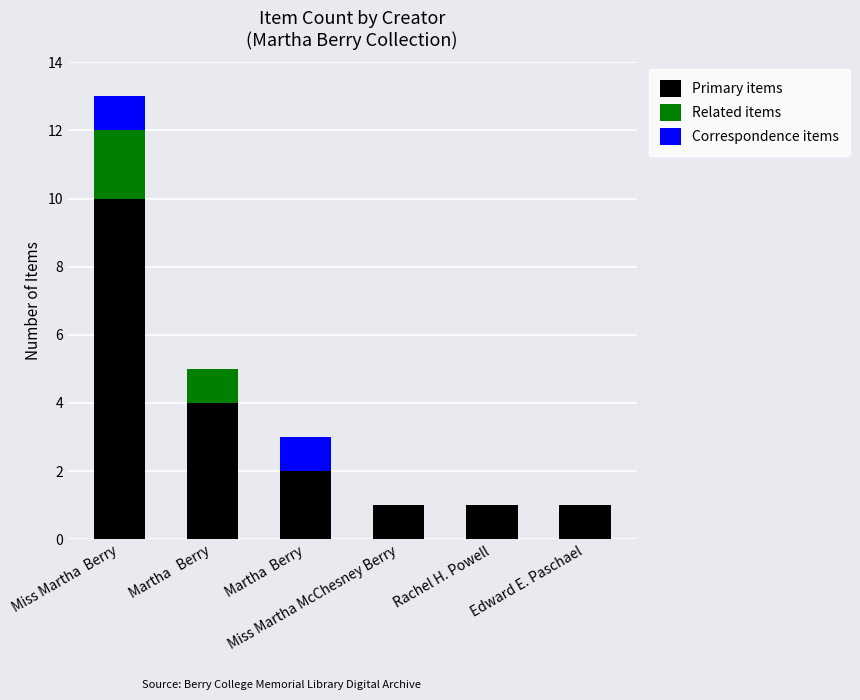

What is the sum of all Primary items values?

19